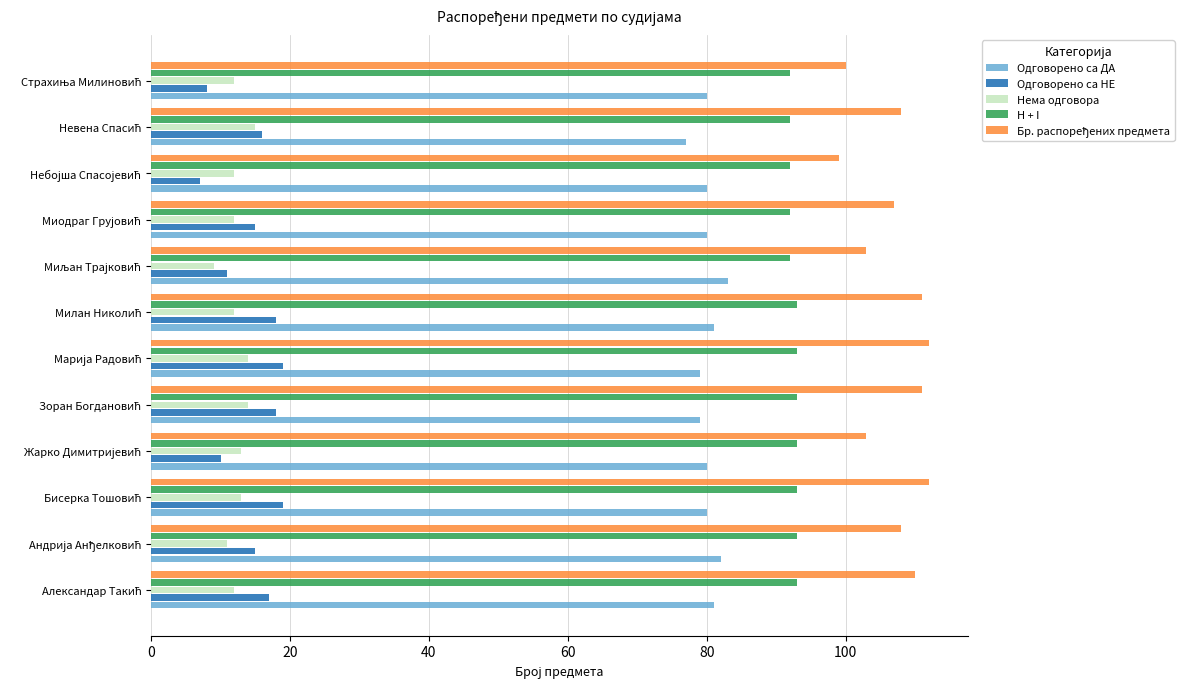

What is the minimum value shown in the chart?

7